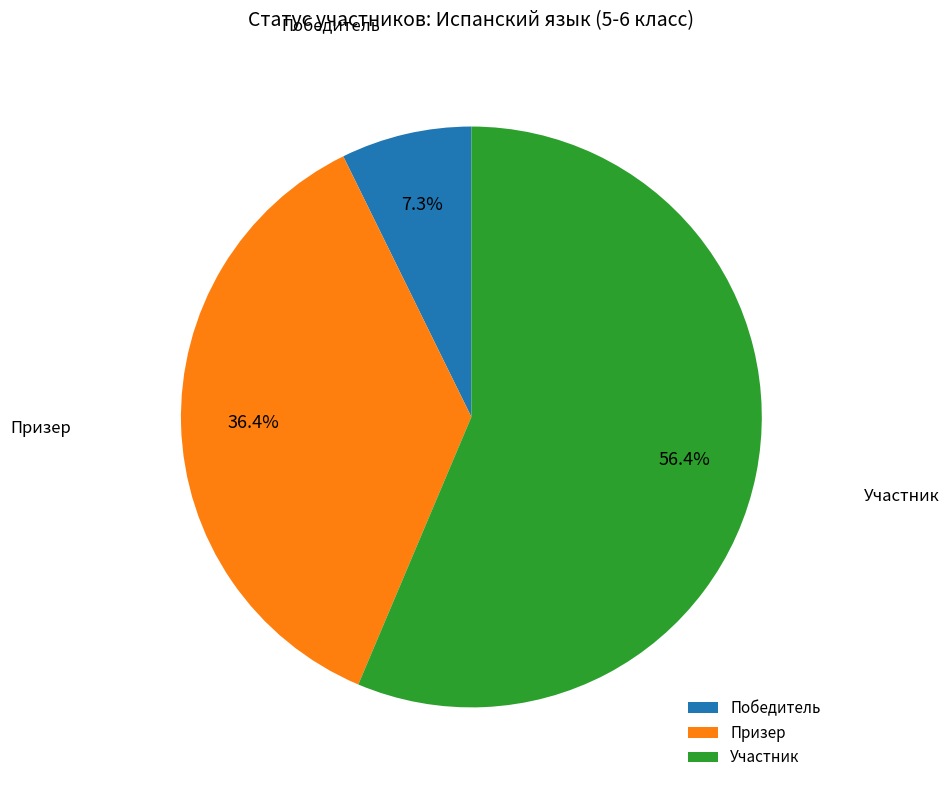

True or false: Победитель accounts for 18% of the total.

False